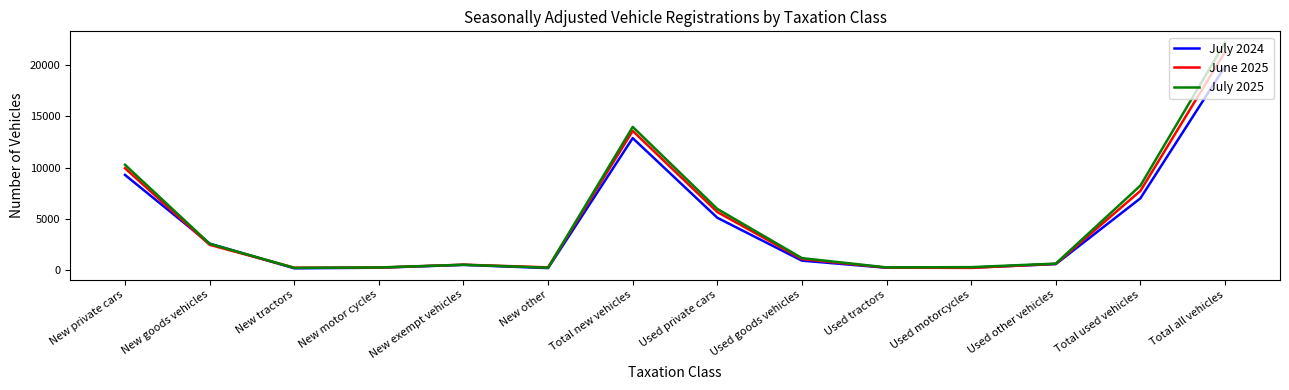

The value of July 2024 at Used goods vehicles is 903. True or false?

True